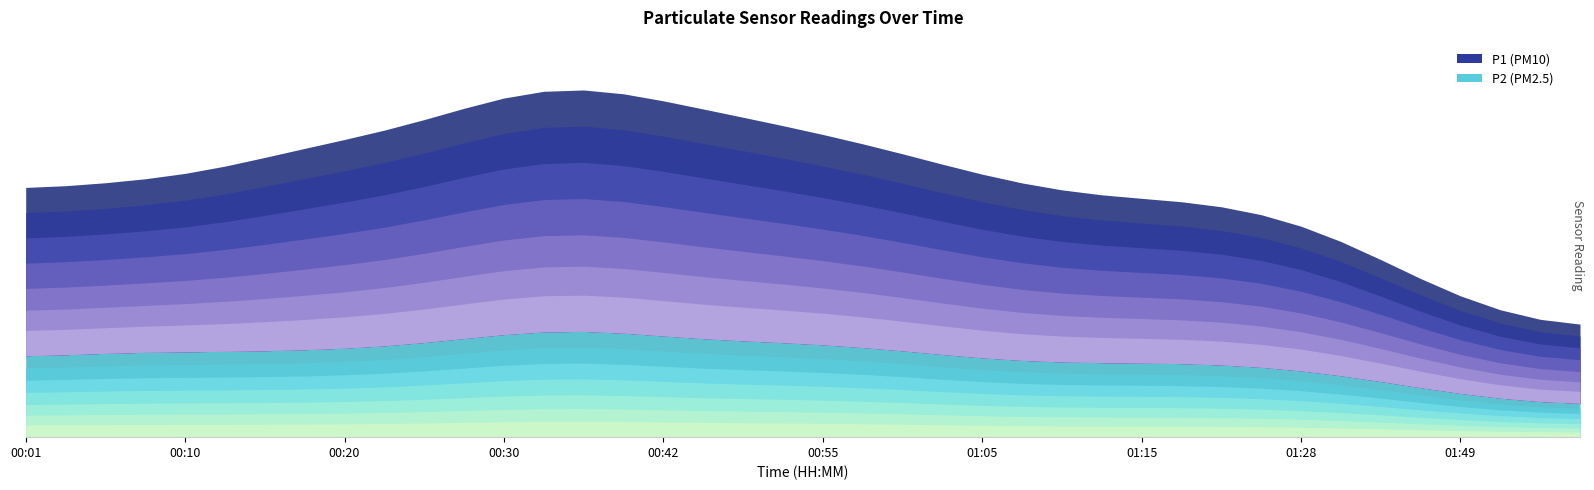

At which label does P1 first exceed 30?

00:13